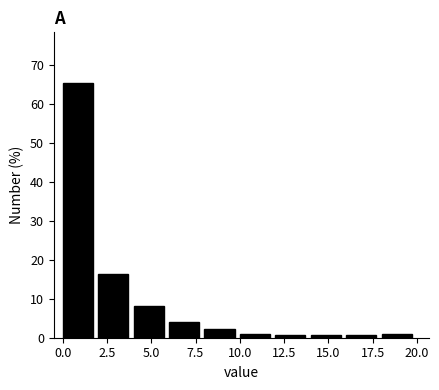

Which range on the x-axis has the tallest bar?

0 to 2